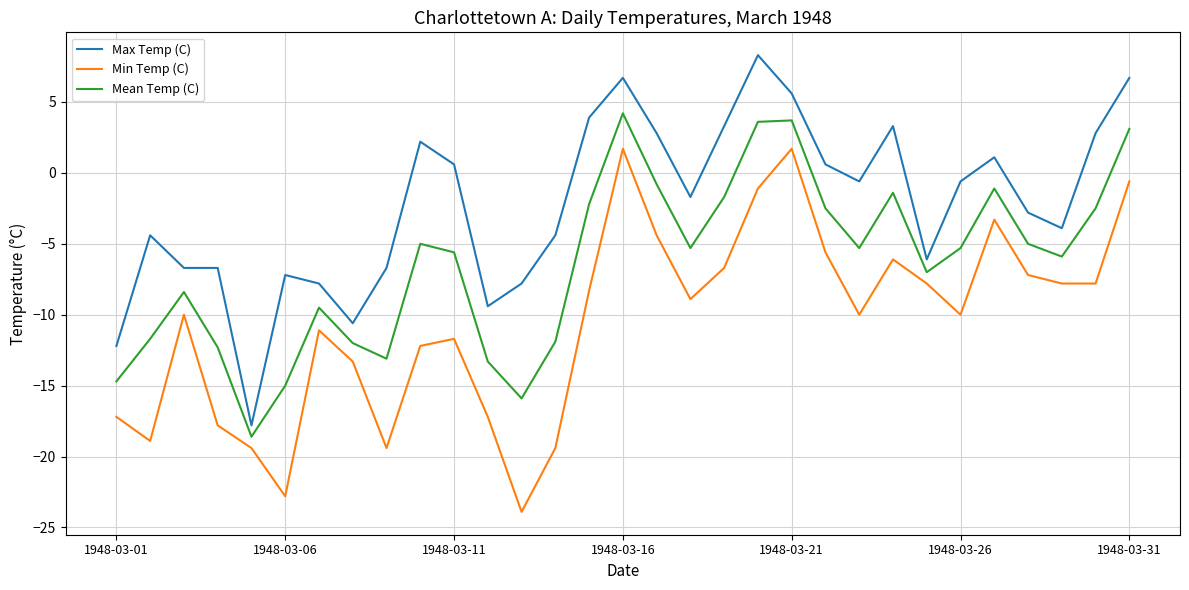

What is the difference between the maximum and minimum values in the Min Temp (C) series?

25.6